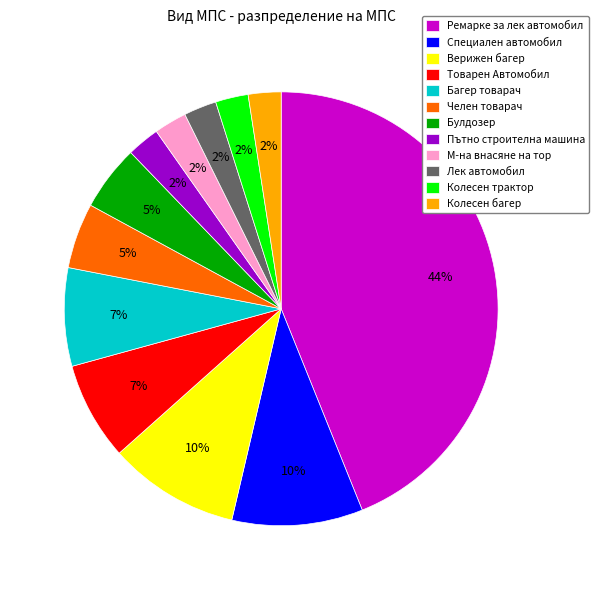

Which has a higher value, Колесен багер or Верижен багер?

Верижен багер